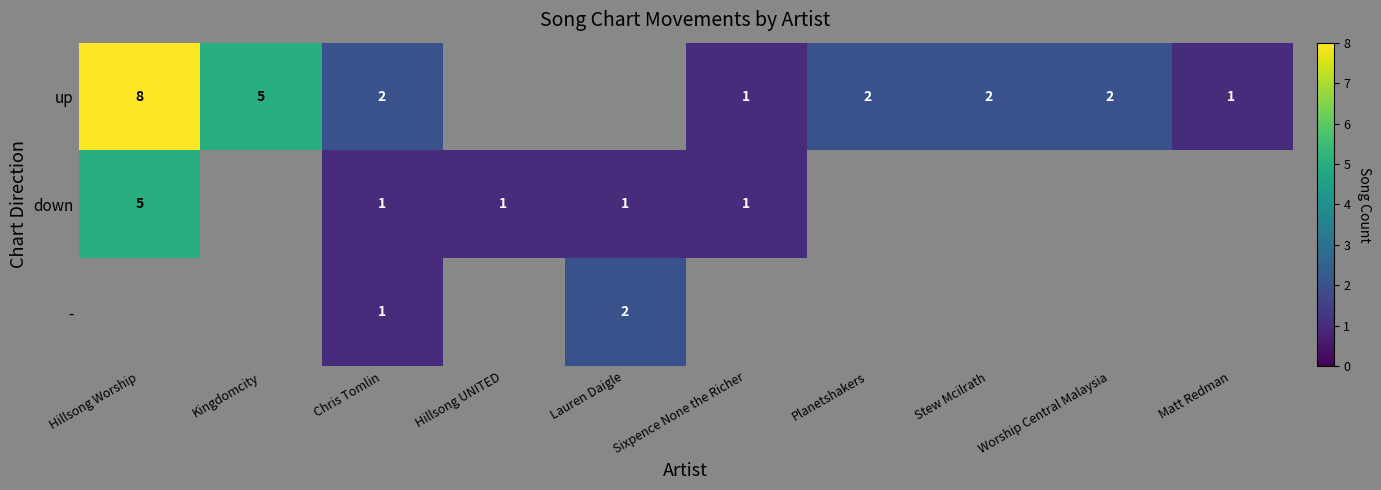

What is the total value across all series at Lauren Daigle?

3